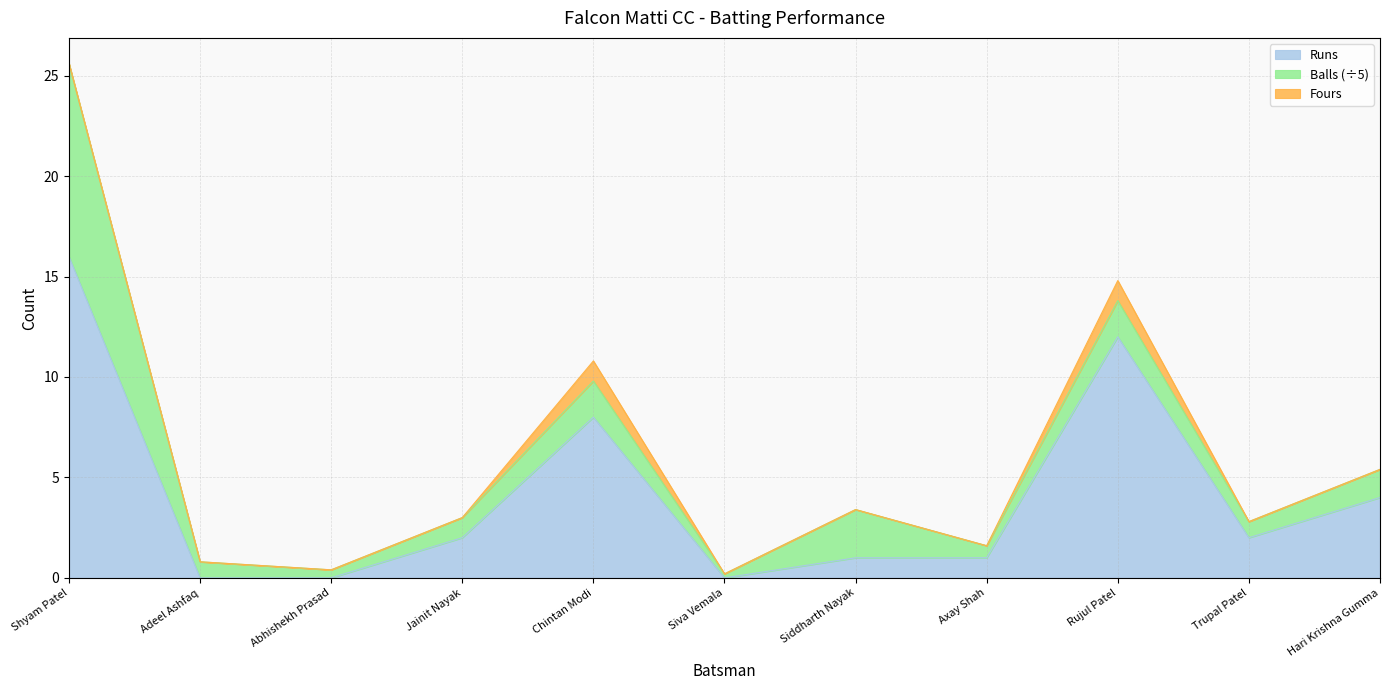

True or false: Fours has a value of 0 at Jainit Nayak.

True